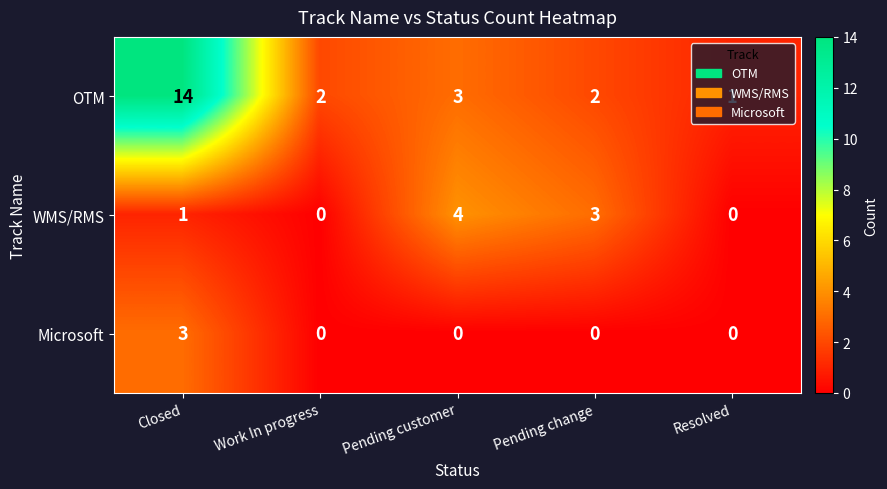

Rank the series by their average value, from lowest to highest.

Microsoft, WMS/RMS, OTM